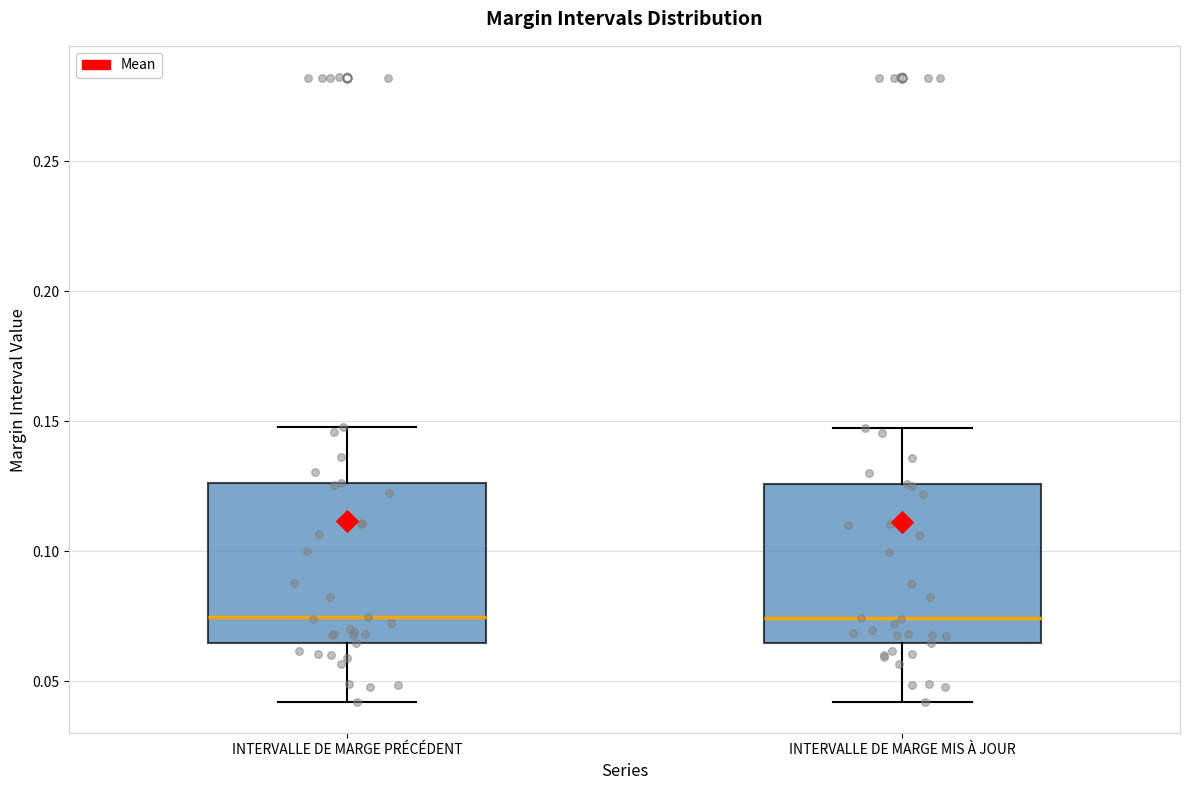

Where is the upper edge of the box for INTERVALLE DE MARGE MIS À JOUR on the y-axis? The values are not printed on the chart, so give them approximately, as read against the axis.

0.125